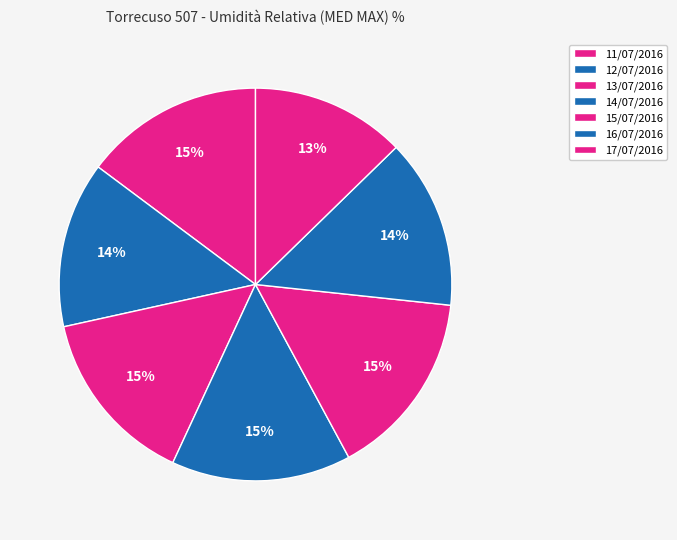

Is it true that 11/07/2016 is 15% of the pie?

True